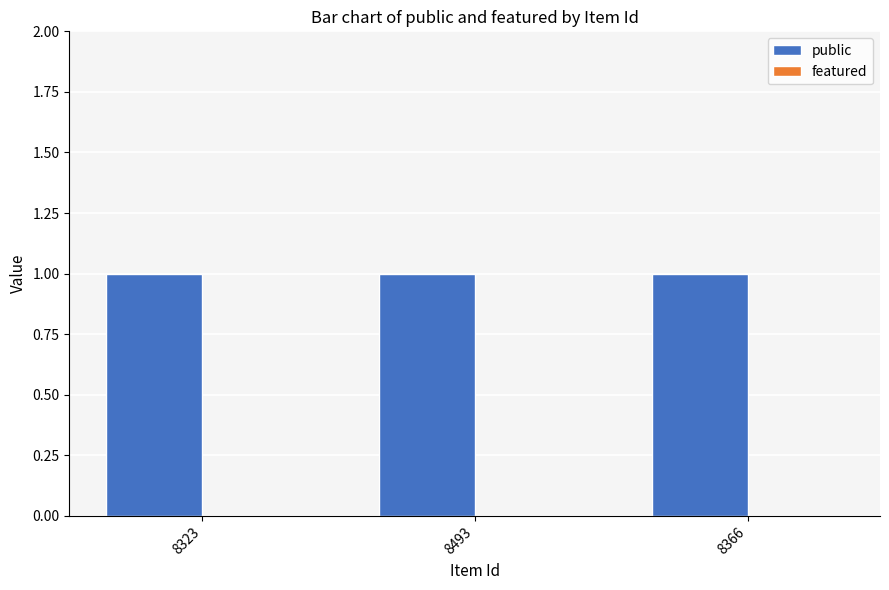

Rank the series by their maximum value, from lowest to highest.

featured, public